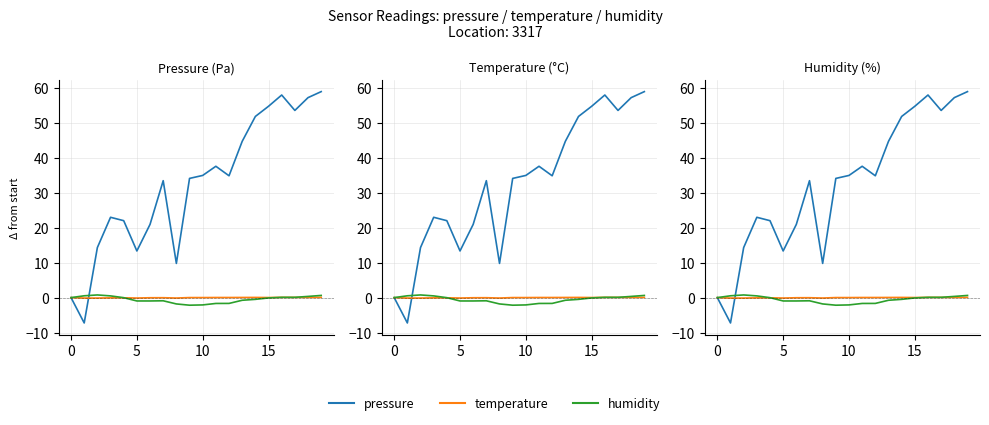

What is the value of the pressure point at the 3rd from the left?

14.3